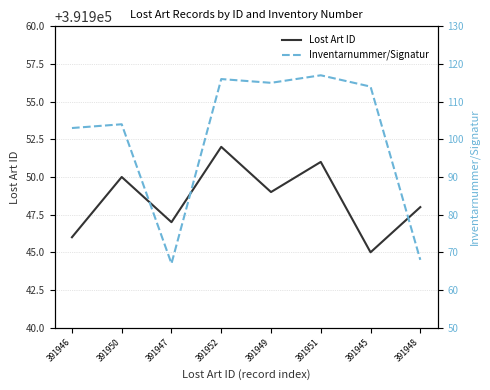

Is this an area chart (filled region under the line)?

No